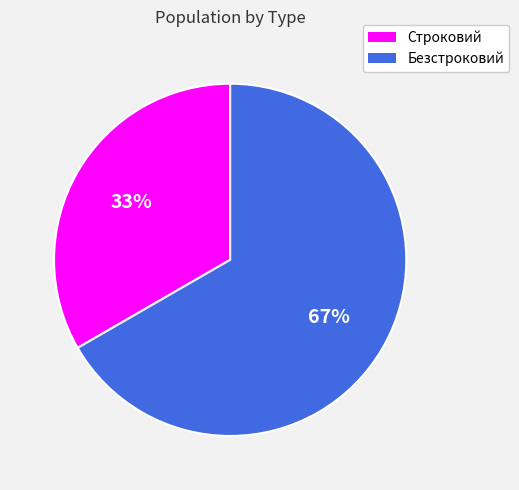

What percentage is the Строковий slice, to the nearest percent?

33%